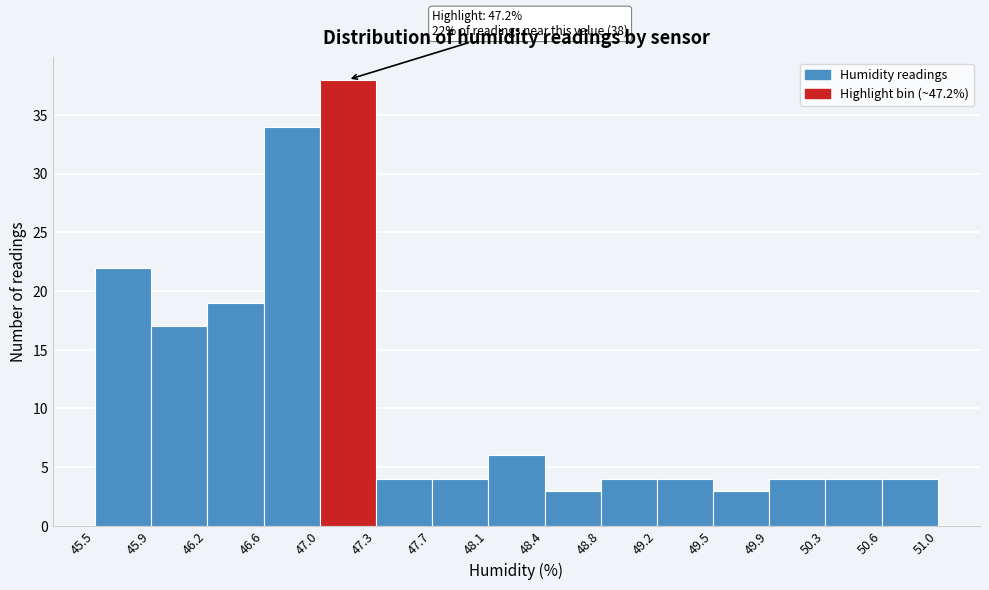

Which range on the x-axis has the tallest bar?

47.0 to 47.3